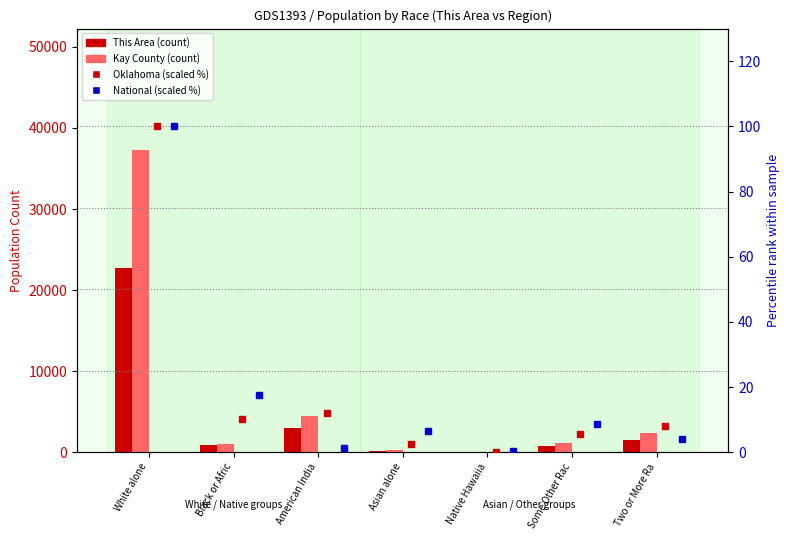

What is the maximum value shown in the chart?

37332.0